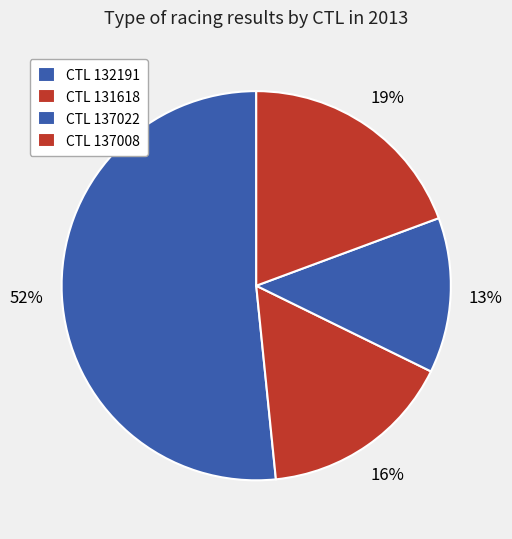

Is there a majority slice in this chart?

Yes